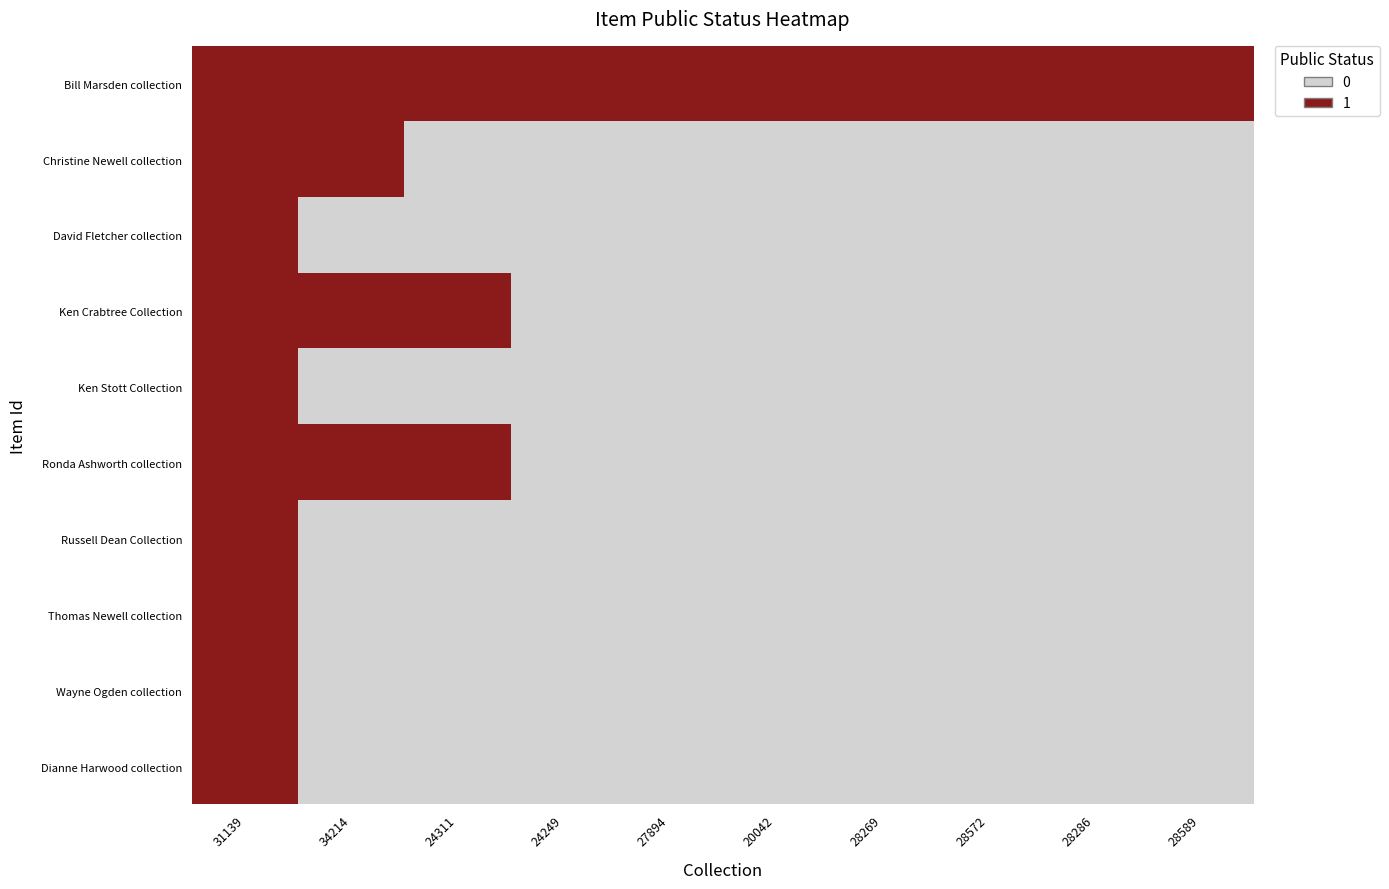

How many series are shown in this chart?

10